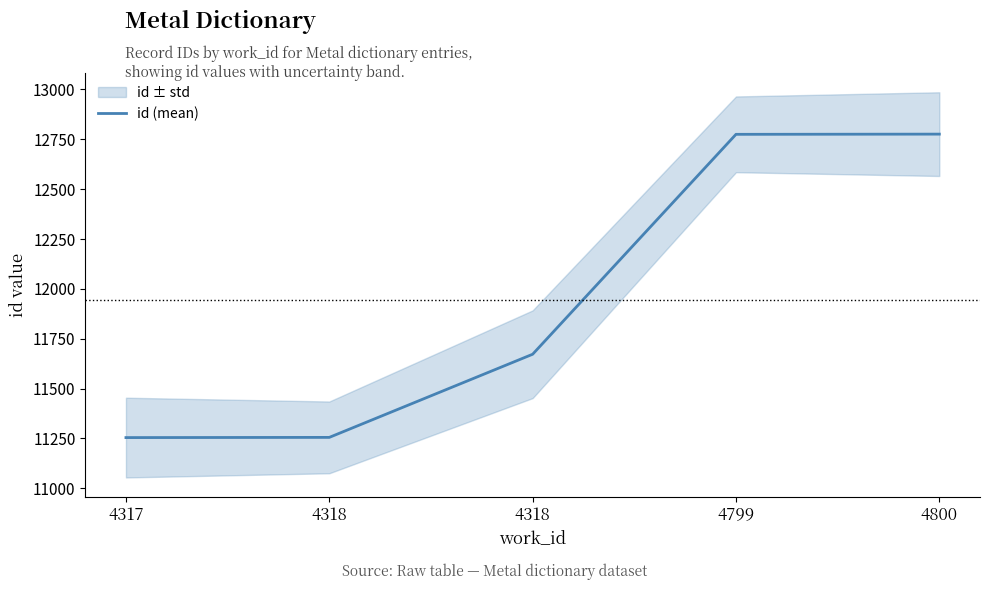

What is the ratio of the value at 4318 to the value at 4318?

1.0